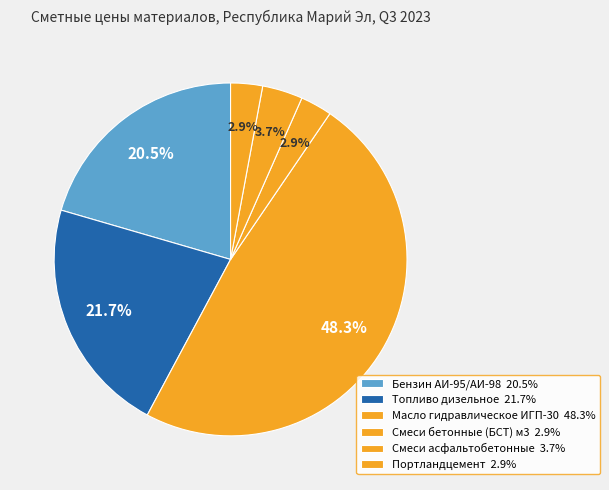

How many slices are in this pie chart?

6